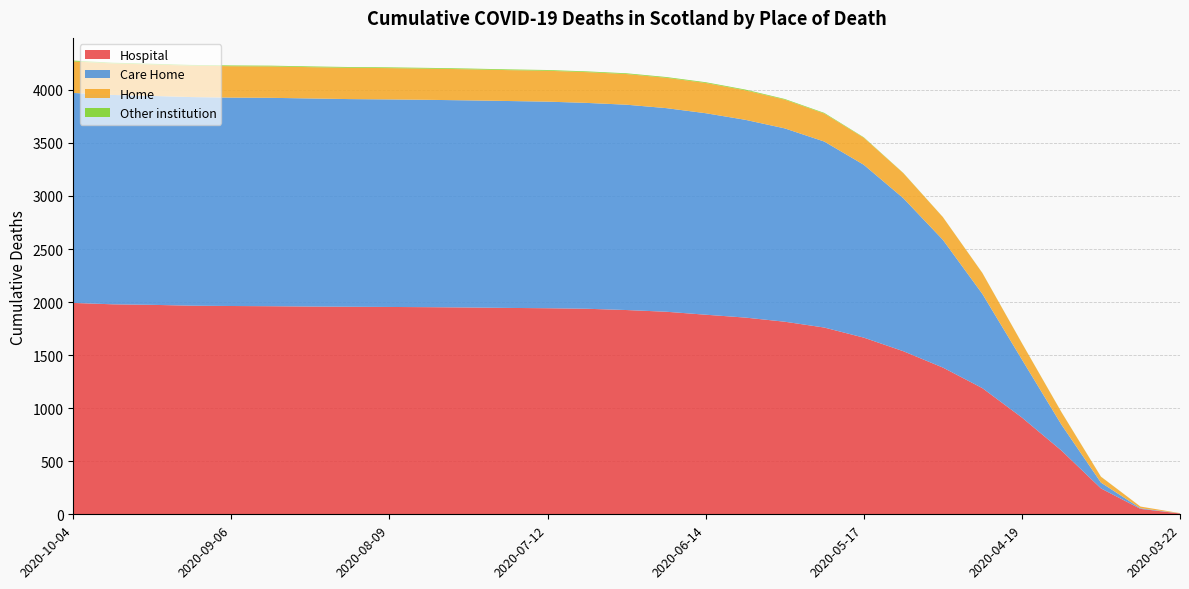

Reading left to right, transcribe all the data shown in this chart.

Hospital: 2020-10-04=1992	2020-09-27=1979	2020-09-20=1974	2020-09-13=1966	2020-09-06=1963	2020-08-30=1961	2020-08-23=1958	2020-08-16=1956	2020-08-09=1954	2020-08-02=1952	2020-07-26=1949	2020-07-19=1945	2020-07-12=1942	2020-07-05=1937	2020-06-28=1925	2020-06-21=1909	2020-06-14=1881	2020-06-07=1854	2020-05-31=1815	2020-05-24=1760	2020-05-17=1665	2020-05-10=1537	2020-05-03=1383	2020-04-26=1189	2020-04-19=912	2020-04-12=601	2020-04-05=244	2020-03-29=51	2020-03-22=8
Care Home: 2020-10-04=1979	2020-09-27=1973	2020-09-20=1969	2020-09-13=1966	2020-09-06=1964	2020-08-30=1964	2020-08-23=1961	2020-08-16=1957	2020-08-09=1956	2020-08-02=1954	2020-07-26=1952	2020-07-19=1950	2020-07-12=1947	2020-07-05=1940	2020-06-28=1935	2020-06-21=1919	2020-06-14=1899	2020-06-07=1864	2020-05-31=1822	2020-05-24=1753	2020-05-17=1629	2020-05-10=1442	2020-05-03=1204	2020-04-26=888	2020-04-19=547	2020-04-12=244	2020-04-05=55	2020-03-29=6	2020-03-22=1
Home: 2020-10-04=297	2020-09-27=297	2020-09-20=296	2020-09-13=296	2020-09-06=296	2020-08-30=296	2020-08-23=295	2020-08-16=295	2020-08-09=295	2020-08-02=294	2020-07-26=293	2020-07-19=291	2020-07-12=291	2020-07-05=290	2020-06-28=289	2020-06-21=286	2020-06-14=285	2020-06-07=278	2020-05-31=271	2020-05-24=264	2020-05-17=255	2020-05-10=236	2020-05-03=214	2020-04-26=197	2020-04-19=154	2020-04-12=118	2020-04-05=55	2020-03-29=16	2020-03-22=2
Other institution: 2020-10-04=8	2020-09-27=7	2020-09-20=7	2020-09-13=7	2020-09-06=7	2020-08-30=7	2020-08-23=7	2020-08-16=7	2020-08-09=7	2020-08-02=7	2020-07-26=7	2020-07-19=7	2020-07-12=7	2020-07-05=7	2020-06-28=7	2020-06-21=7	2020-06-14=7	2020-06-07=7	2020-05-31=6	2020-05-24=6	2020-05-17=4	2020-05-10=2	2020-05-03=1	2020-04-26=1	2020-04-19=1	2020-04-12=1	2020-04-05=1	2020-03-29=0	2020-03-22=0